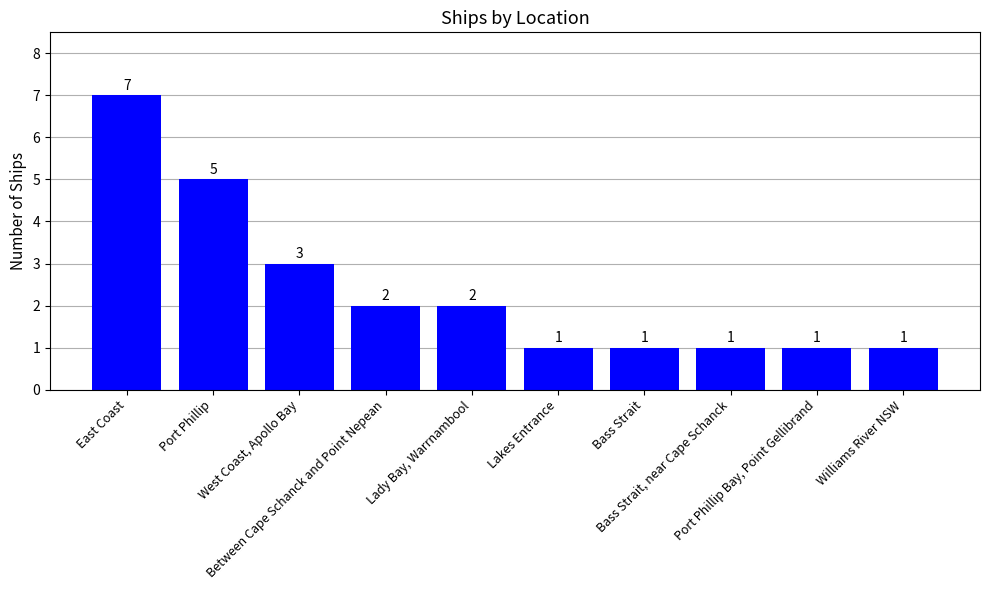

What is the maximum value shown in the chart?

7